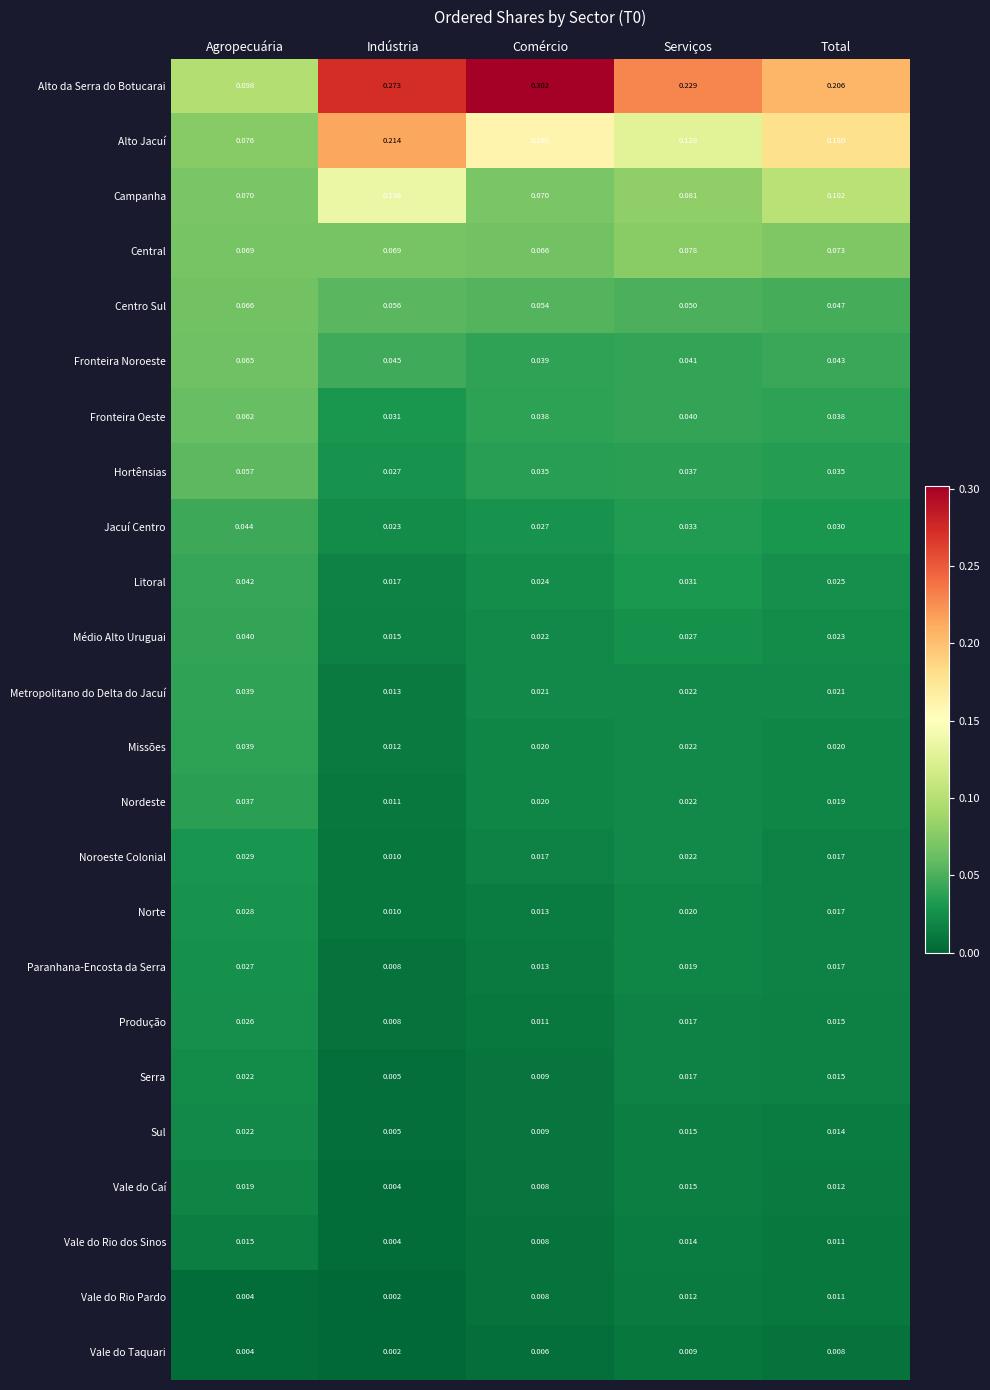

Between Indústria and Serviços, which series saw the biggest shift?

Alto Jacuí